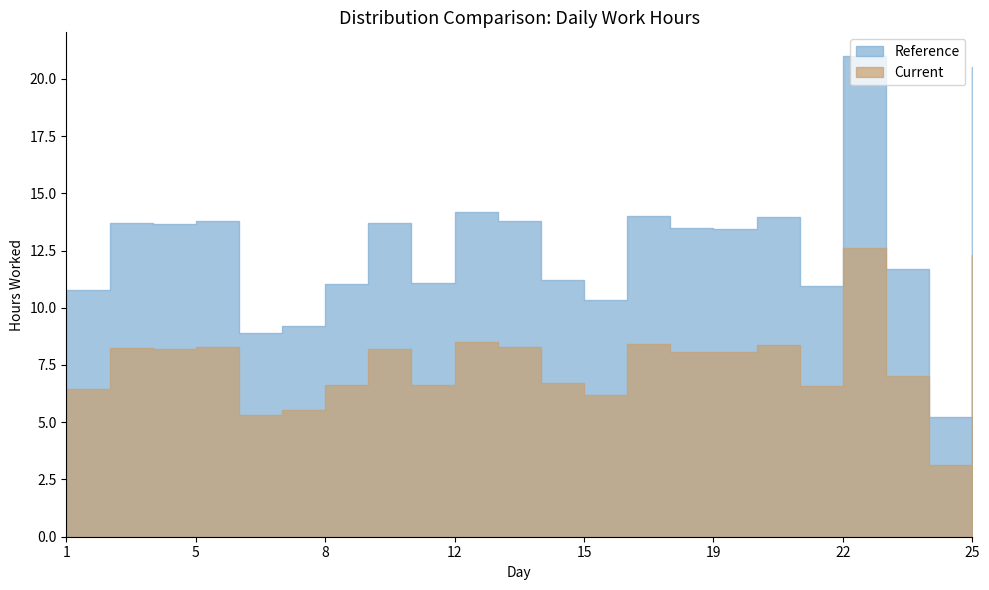

What is the difference between the second highest and minimum values in the Reference series?

15.3